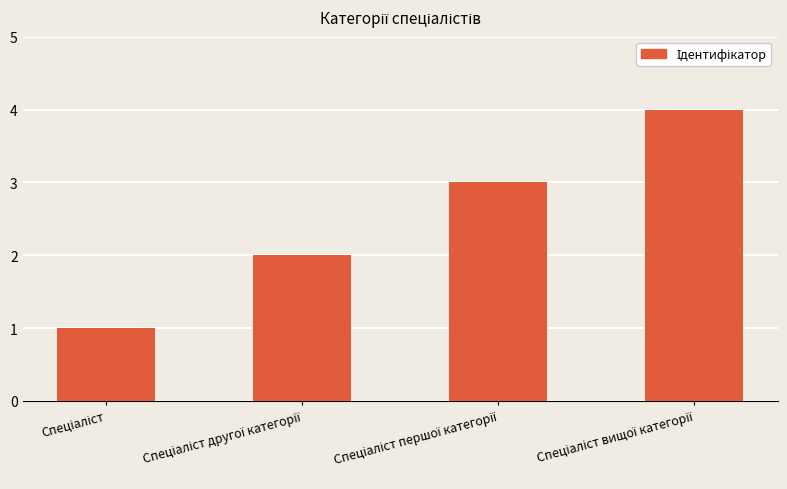

What is the sum of all values?

10